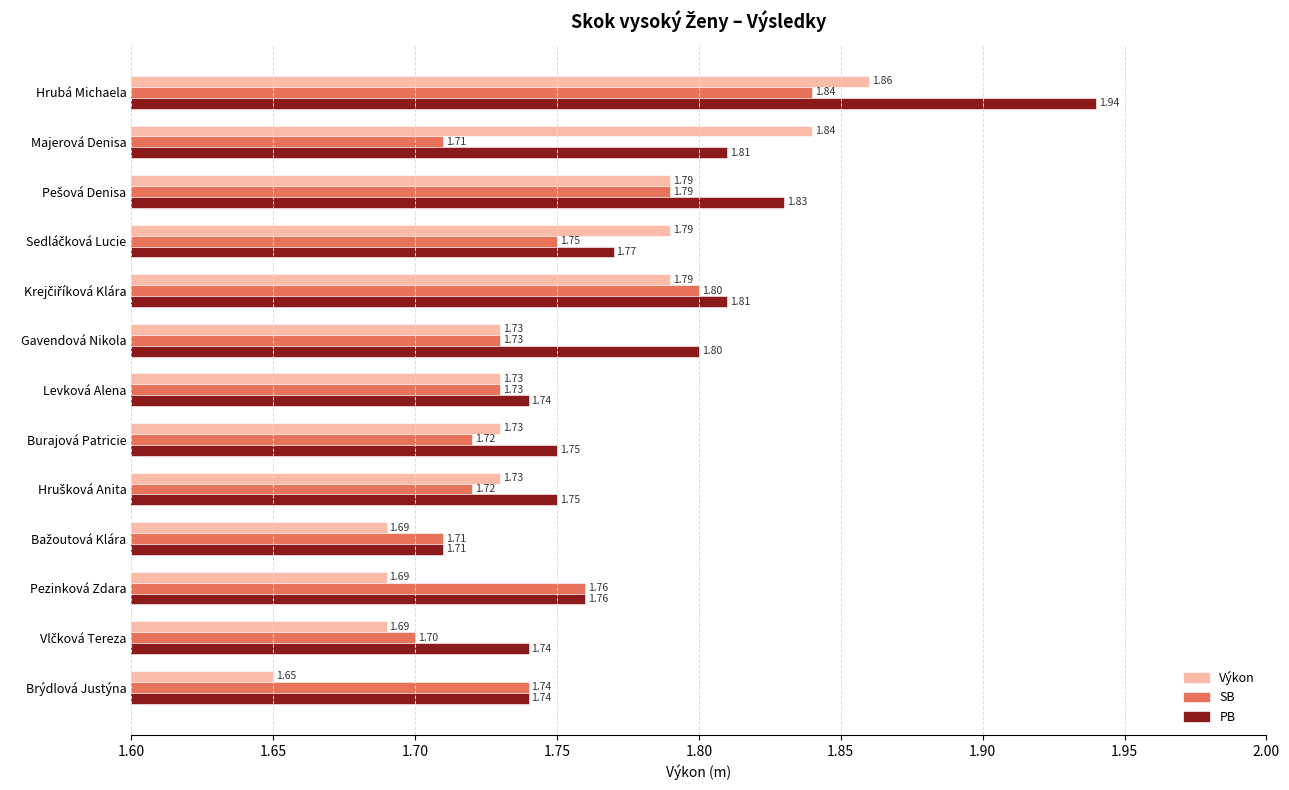

What is the sum of all Výkon values?

22.7